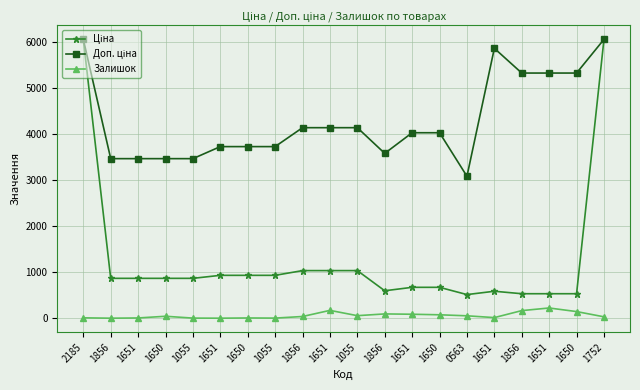

Is the value of Залишок at 2185 greater than the value of Ціна at 1651?

No